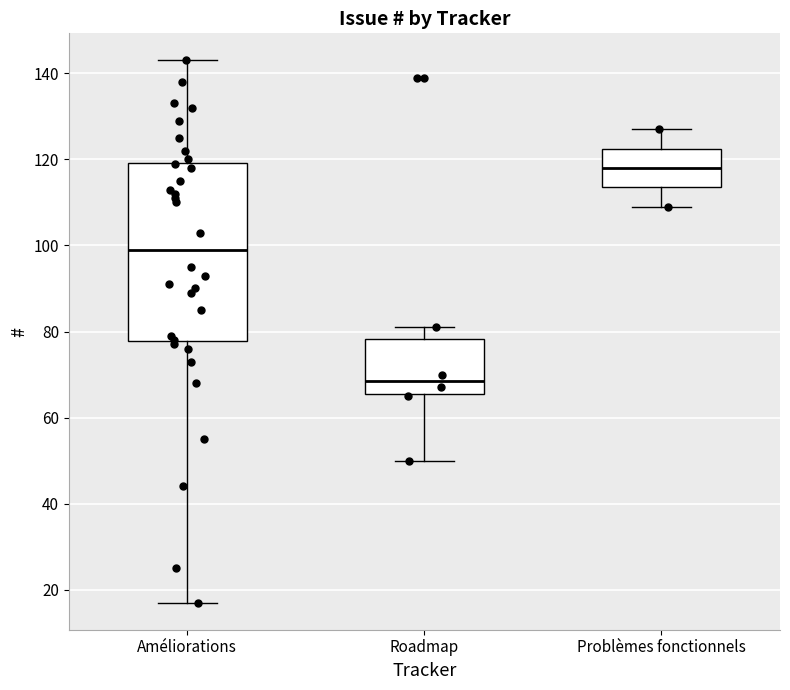

Reading left to right, transcribe this box plot: for each box, give where its median line is, the range the box spans, and where its two whiskers end, as read against the y-axis. The values are not printed on the chart, so give them approximately, as read against the axis.

Améliorations: median 100, box 78 to 120, whiskers 18 to 144
Roadmap: median 68, box 66 to 78, whiskers 50 to 82
Problèmes fonctionnels: median 118, box 114 to 122, whiskers 110 to 128